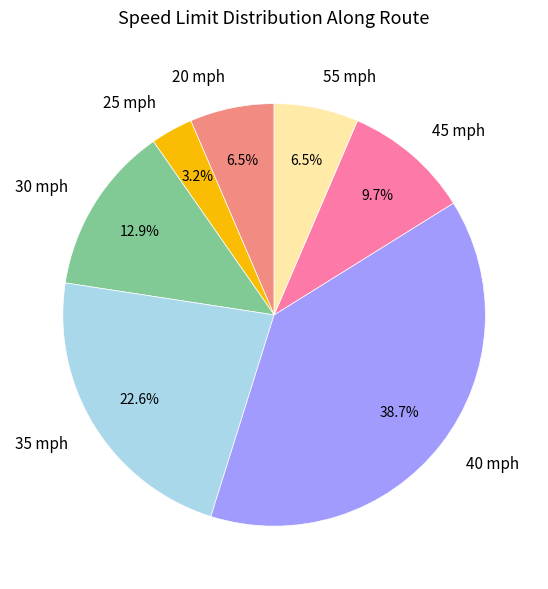

Is it true that 45 mph is 10% of the pie?

True